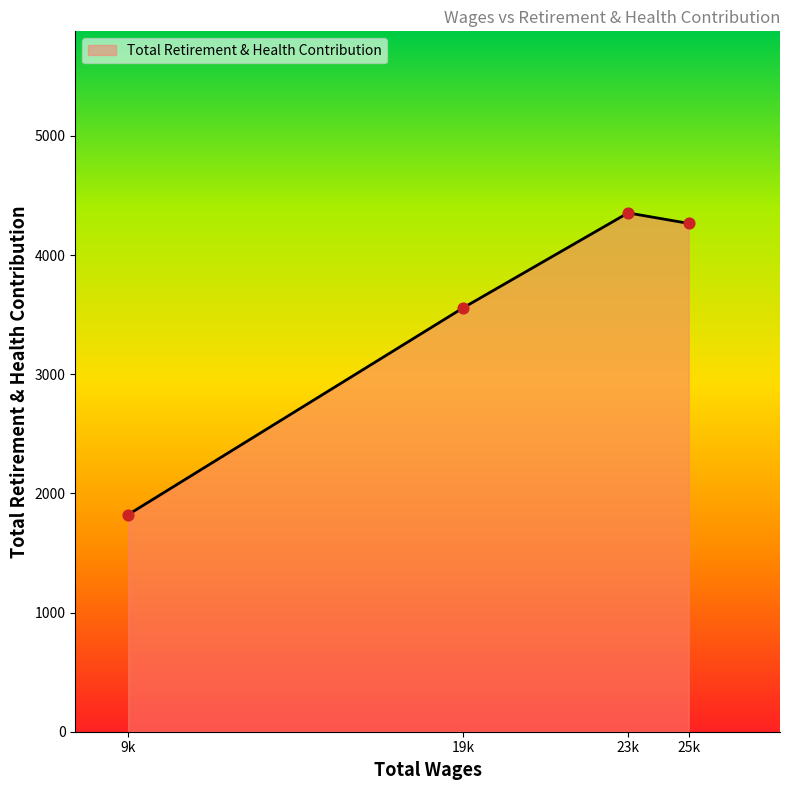

Between 19k and 9k, which is larger?

19k